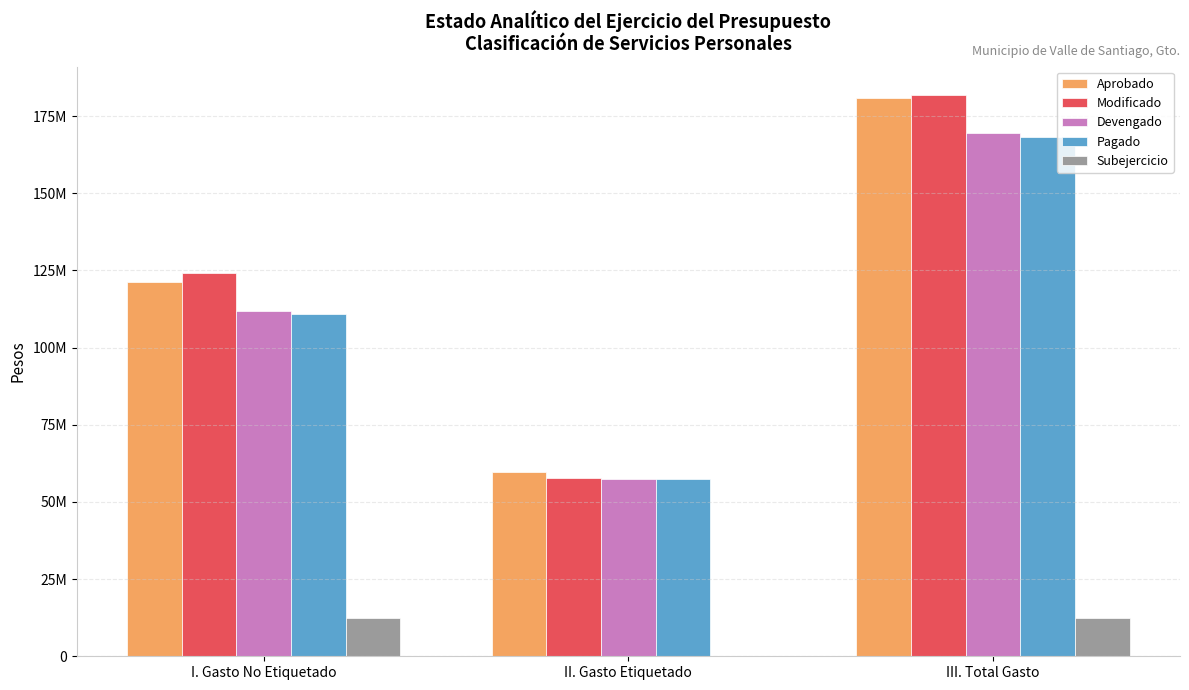

Where does the Aprobado series first go above 121205213?

III. Total Gasto